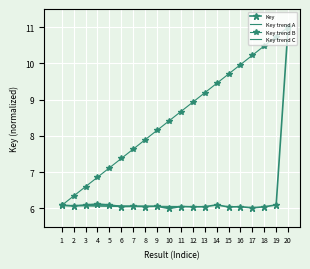

How many points are higher than both their immediate neighbors (excluding endpoints)?

6